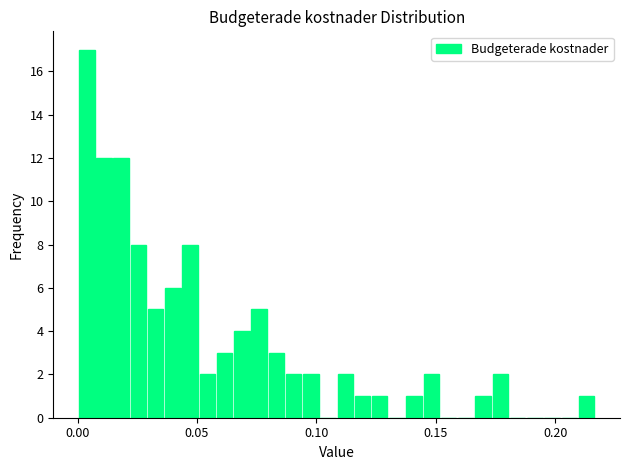

Read against the x-axis, roughly where is the centre of the tallest bar?

0.005